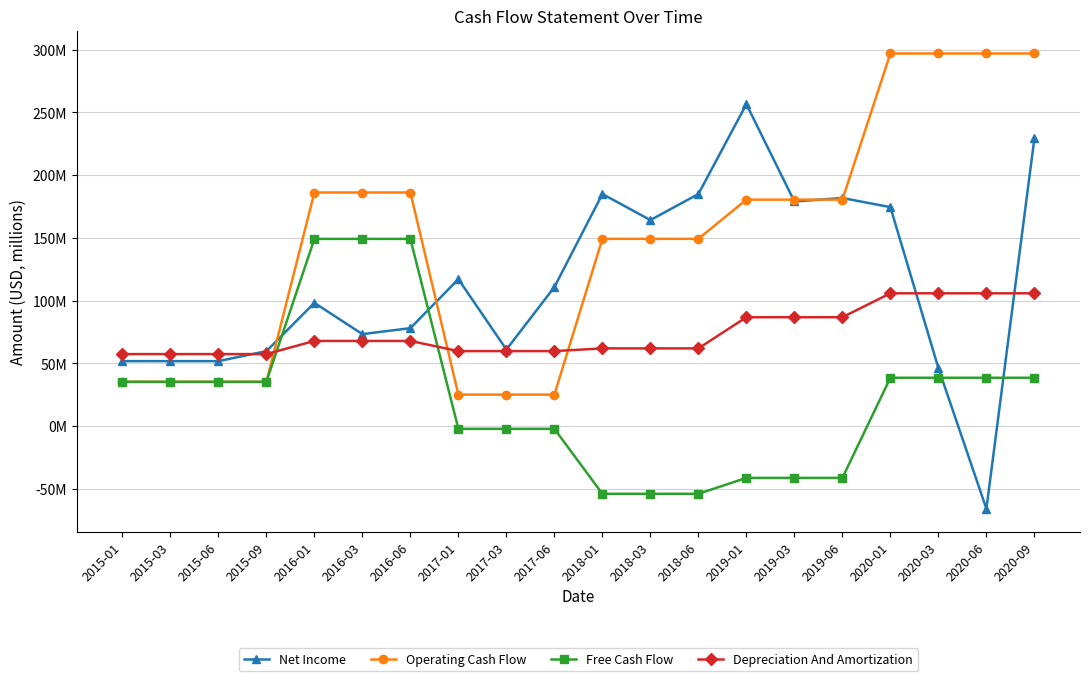

What is the average value of the Operating Cash Flow series?

147.6